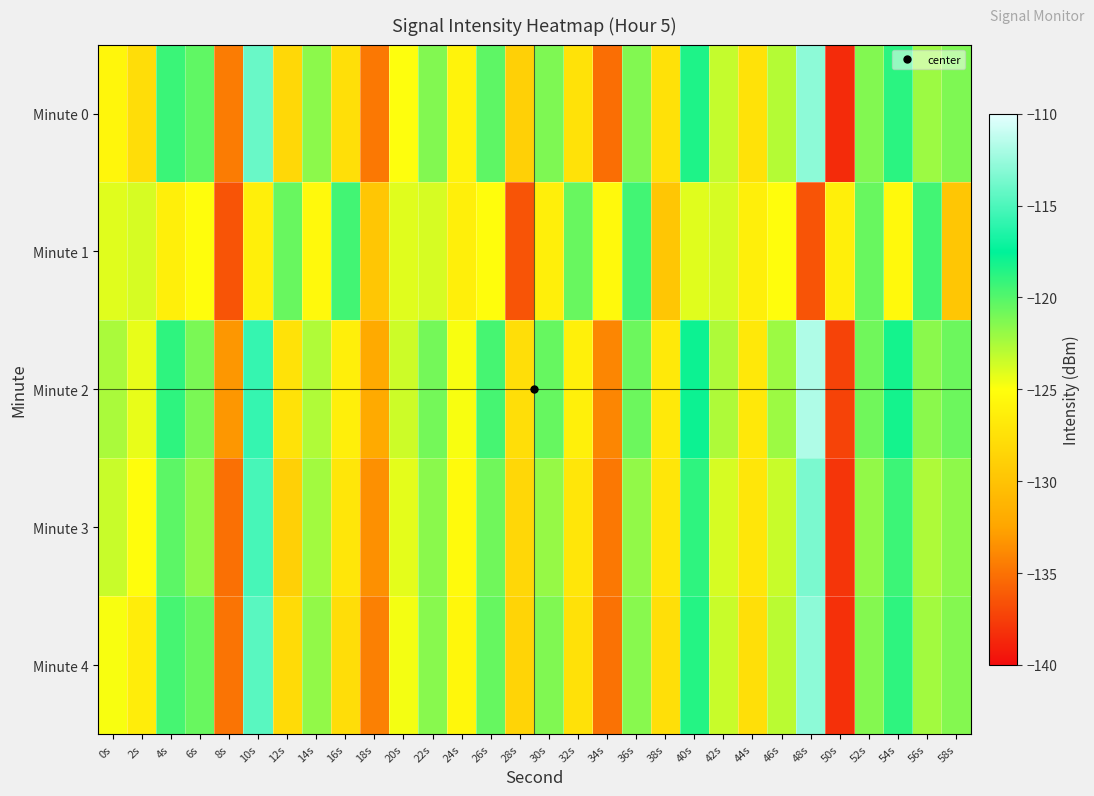

Reading right to left, what are all the values shown in this chart?

Minute 0: 58s=-121.2	56s=-122.1	54s=-118.8	52s=-121.3	50s=-138.5	48s=-112.9	46s=-122.8	44s=-127.5	42s=-123.3	40s=-118.4	38s=-127.5	36s=-121.4	34s=-135.2	32s=-127.4	30s=-121.2	28s=-128.9	26s=-120.3	24s=-126.0	22s=-121.3	20s=-125.0	18s=-134.7	16s=-127.6	14s=-121.6	12s=-128.3	10s=-114.1	8s=-134.5	6s=-120.3	4s=-119.2	2s=-127.8	0s=-125.7
Minute 1: 58s=-129.7	56s=-119.5	54s=-125.4	52s=-120.6	50s=-126.3	48s=-136.5	46s=-125.2	44s=-126.3	42s=-123.8	40s=-124.1	38s=-129.7	36s=-119.5	34s=-125.4	32s=-120.6	30s=-126.3	28s=-136.5	26s=-125.2	24s=-126.3	22s=-123.8	20s=-124.1	18s=-129.7	16s=-119.5	14s=-125.4	12s=-120.6	10s=-126.3	8s=-136.5	6s=-125.2	4s=-126.3	2s=-123.8	0s=-124.1
Minute 2: 58s=-120.7	56s=-121.6	54s=-118.1	52s=-120.8	50s=-137.3	48s=-111.8	46s=-122.1	44s=-126.9	42s=-122.6	40s=-117.9	38s=-126.8	36s=-120.7	34s=-134.0	32s=-126.2	30s=-120.5	28s=-127.7	26s=-119.6	24s=-124.8	22s=-120.9	20s=-123.5	18s=-132.1	16s=-126.3	14s=-122.7	12s=-127.4	10s=-115.8	8s=-133.2	6s=-121.1	4s=-118.9	2s=-124.3	0s=-122.5
Minute 3: 58s=-121.7	56s=-122.6	54s=-119.3	52s=-121.8	50s=-138.0	48s=-113.5	46s=-123.4	44s=-127.0	42s=-123.8	40s=-118.9	38s=-127.1	36s=-121.8	34s=-134.7	32s=-127.0	30s=-121.9	28s=-128.3	26s=-120.8	24s=-125.4	22s=-121.6	20s=-124.2	18s=-133.5	16s=-127.1	14s=-122.3	12s=-128.9	10s=-115.2	8s=-135.1	6s=-121.8	4s=-120.2	2s=-125.1	0s=-123.4
Minute 4: 58s=-121.4	56s=-122.3	54s=-118.9	52s=-121.4	50s=-138.2	48s=-112.9	46s=-123.0	44s=-127.6	42s=-123.4	40s=-118.6	38s=-127.6	36s=-121.5	34s=-135.0	32s=-127.5	30s=-121.3	28s=-128.6	26s=-120.5	24s=-125.6	22s=-121.5	20s=-124.7	18s=-134.3	16s=-127.8	14s=-121.8	12s=-128.0	10s=-114.6	8s=-134.9	6s=-120.6	4s=-119.6	2s=-126.5	0s=-124.8